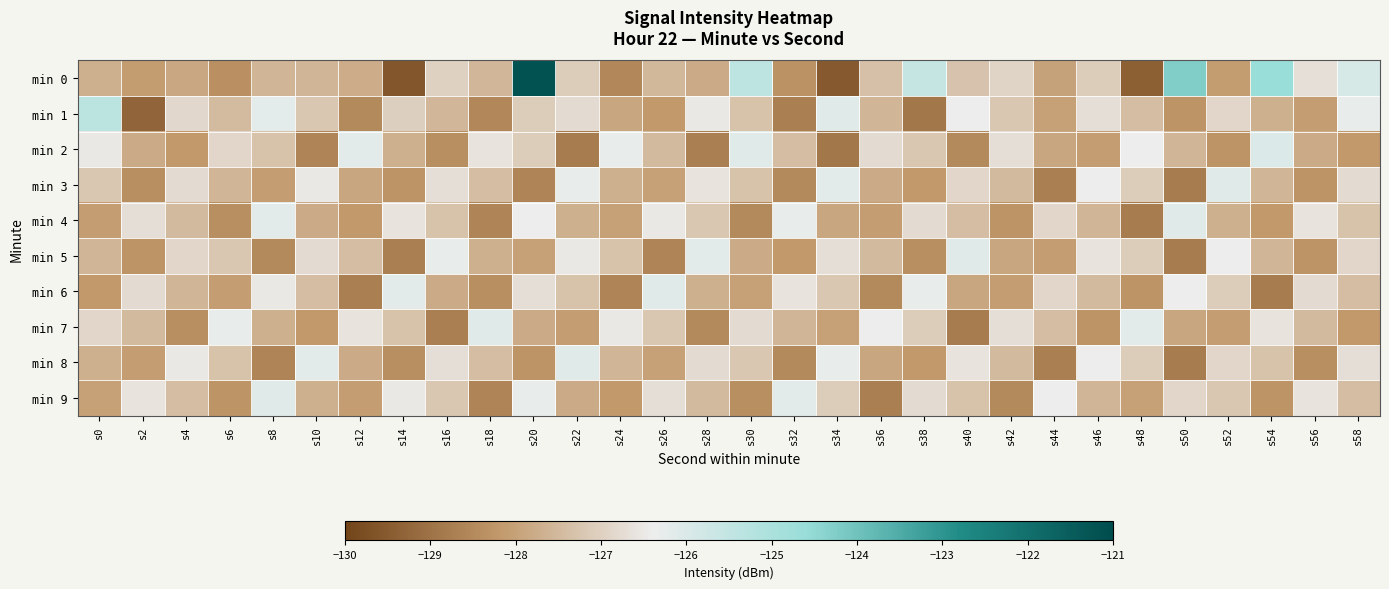

What is the total value across all series at s20?

-1267.5